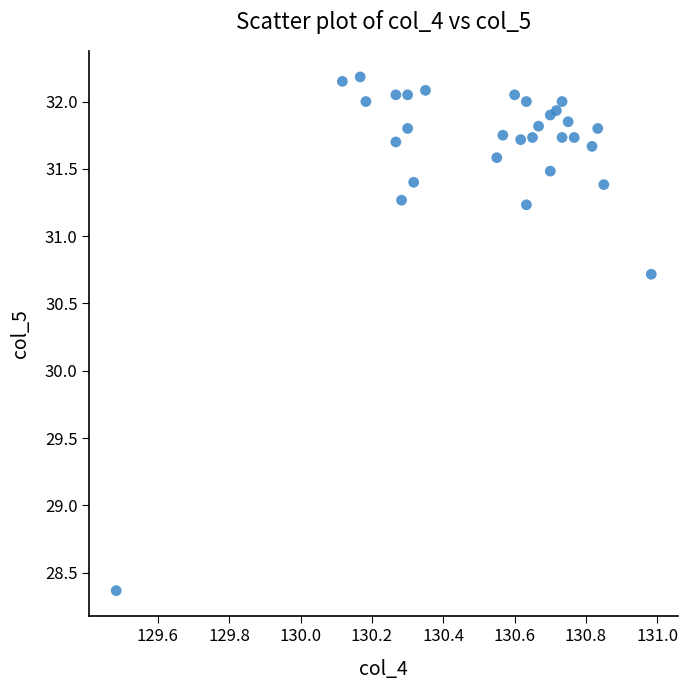

What is the range of X values (max minus min)?

1.5